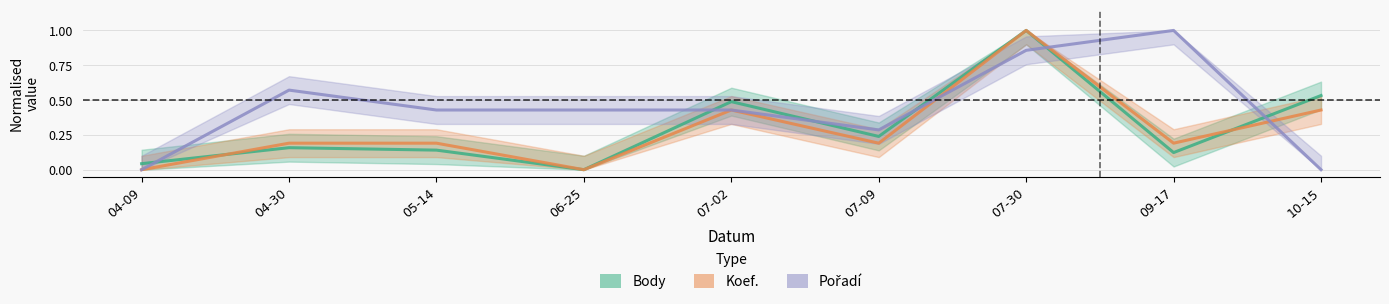

What is the total value across all series at 10-15?

1.0